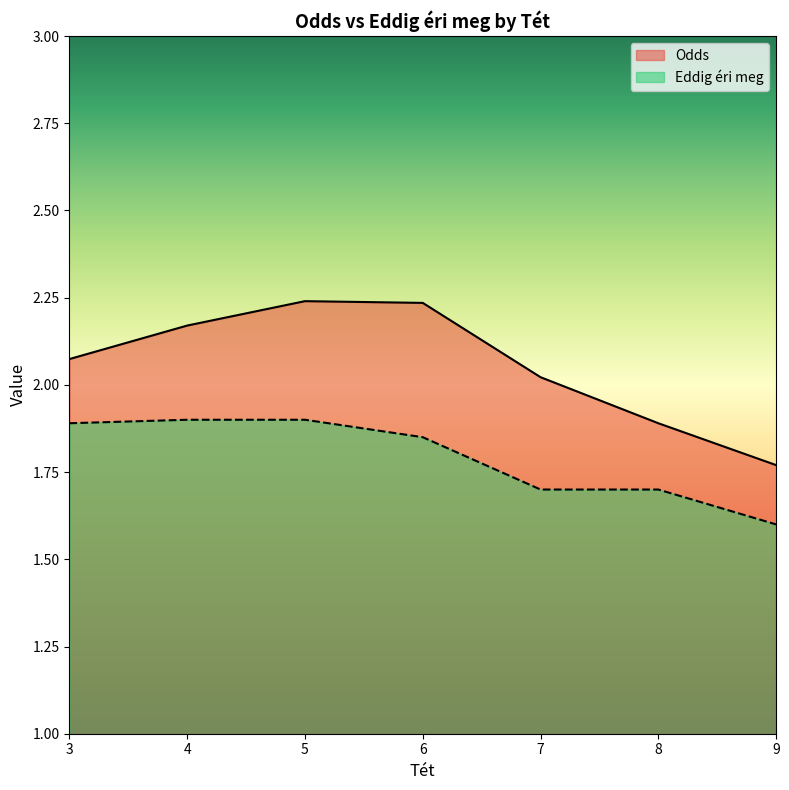

At which label does Odds reach its minimum?

9